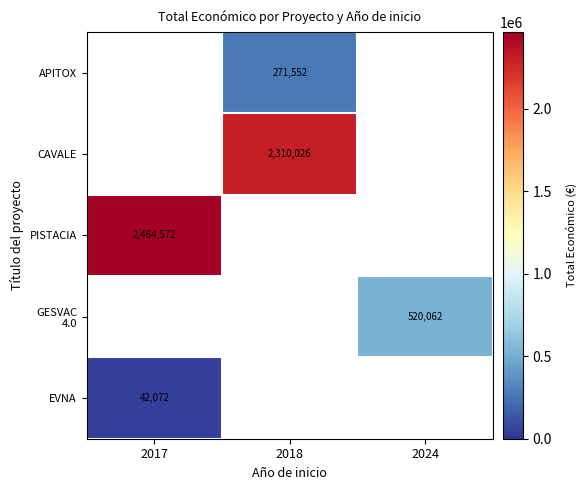

The value of APITOX at 2018 is 271552. True or false?

True